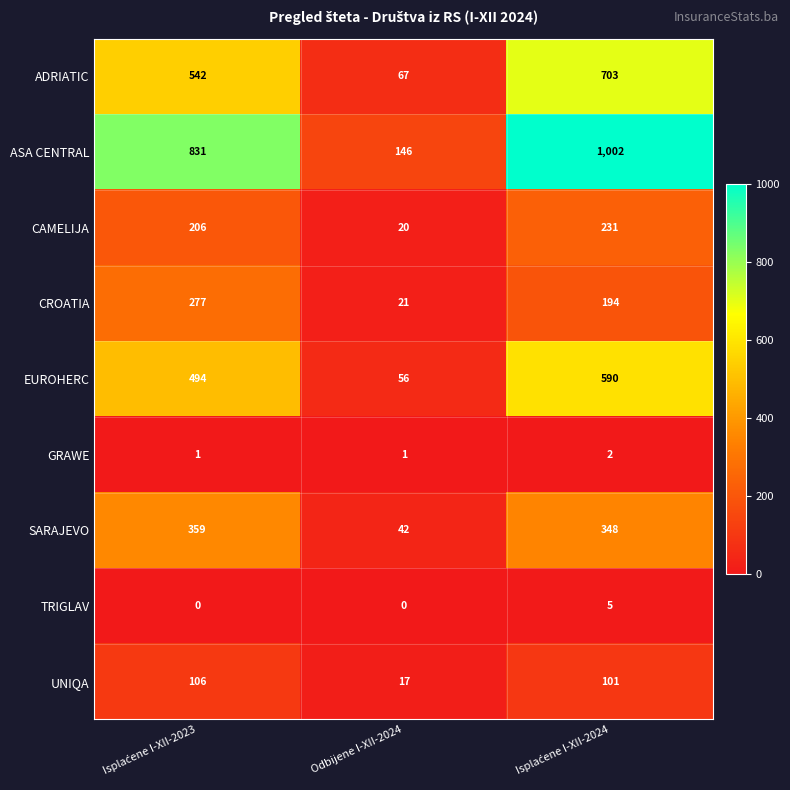

What is the difference between the maximum and minimum values in the ADRIATIC series?

636